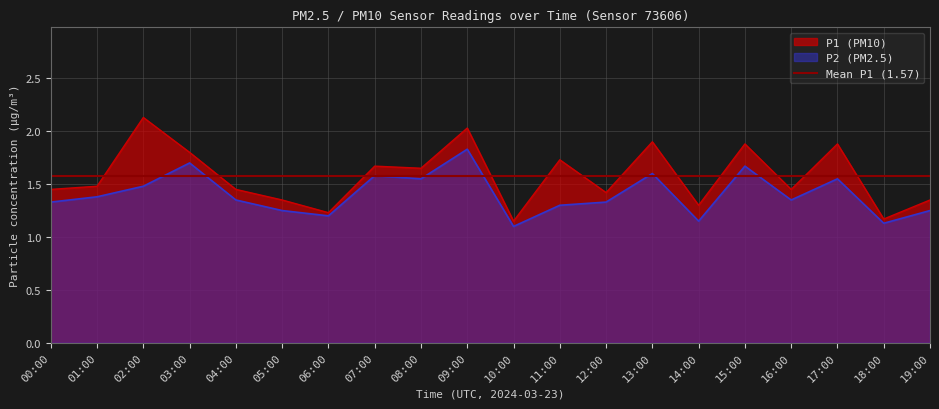

At which category does the chart reach its peak across all series?

02:00